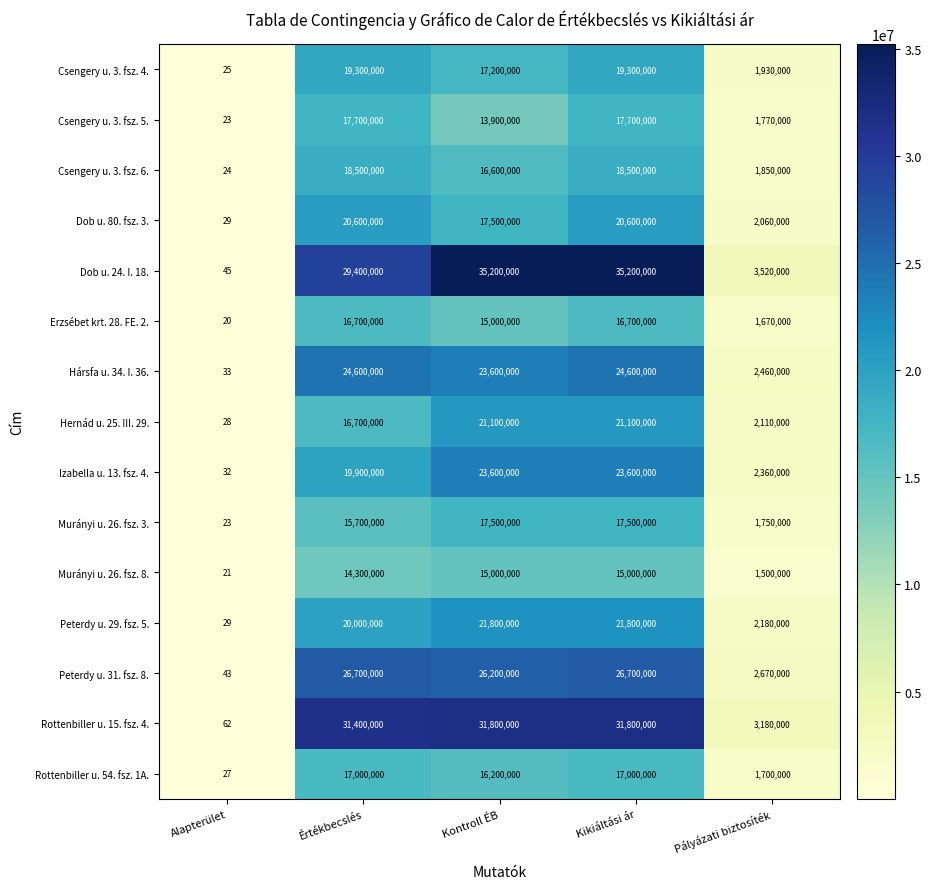

Which category has the lowest value across all series?

Alapterület